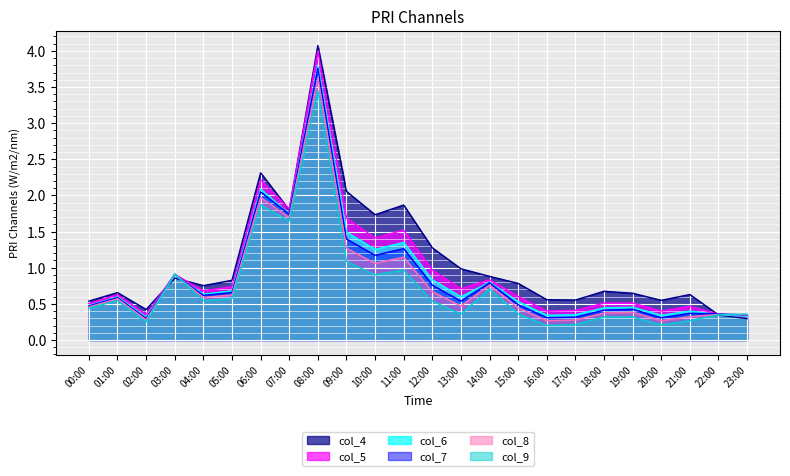

How many interior local valleys does the col_9 series have?

7